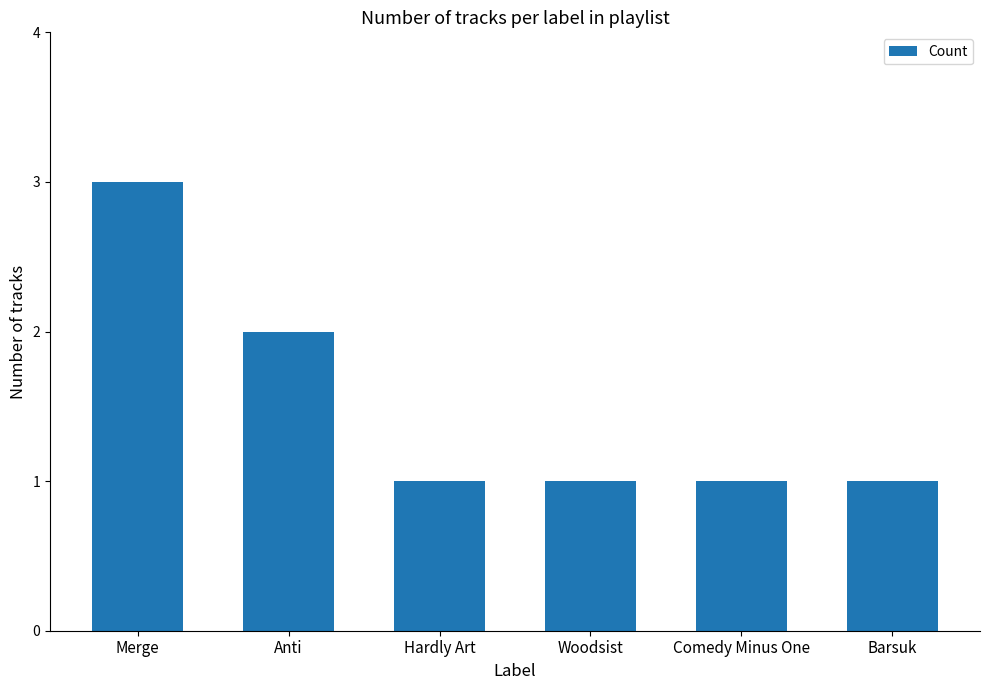

What is the label of the 4th bar from the right?

Hardly Art